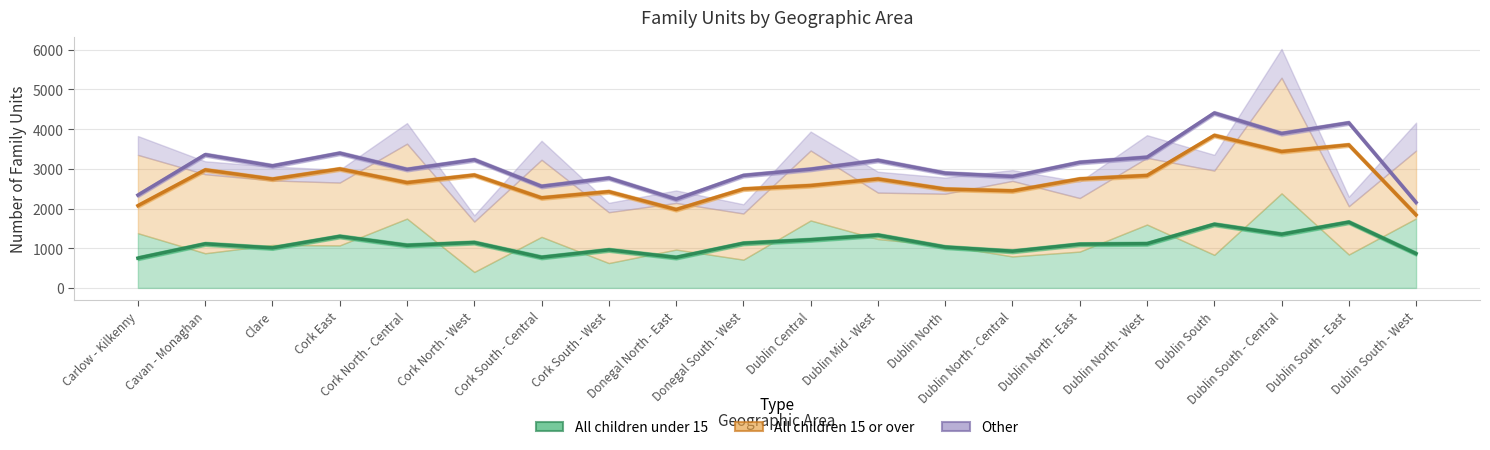

What is the sum of the Number of family units with all children under 15 values at Dublin Central and Dublin South - Central?

4081